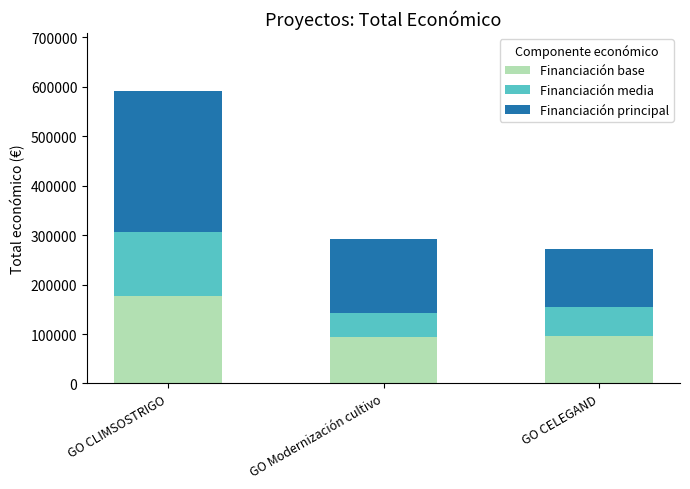

What is the approximate value of Financiación base at GO CELEGAND?

95208.4